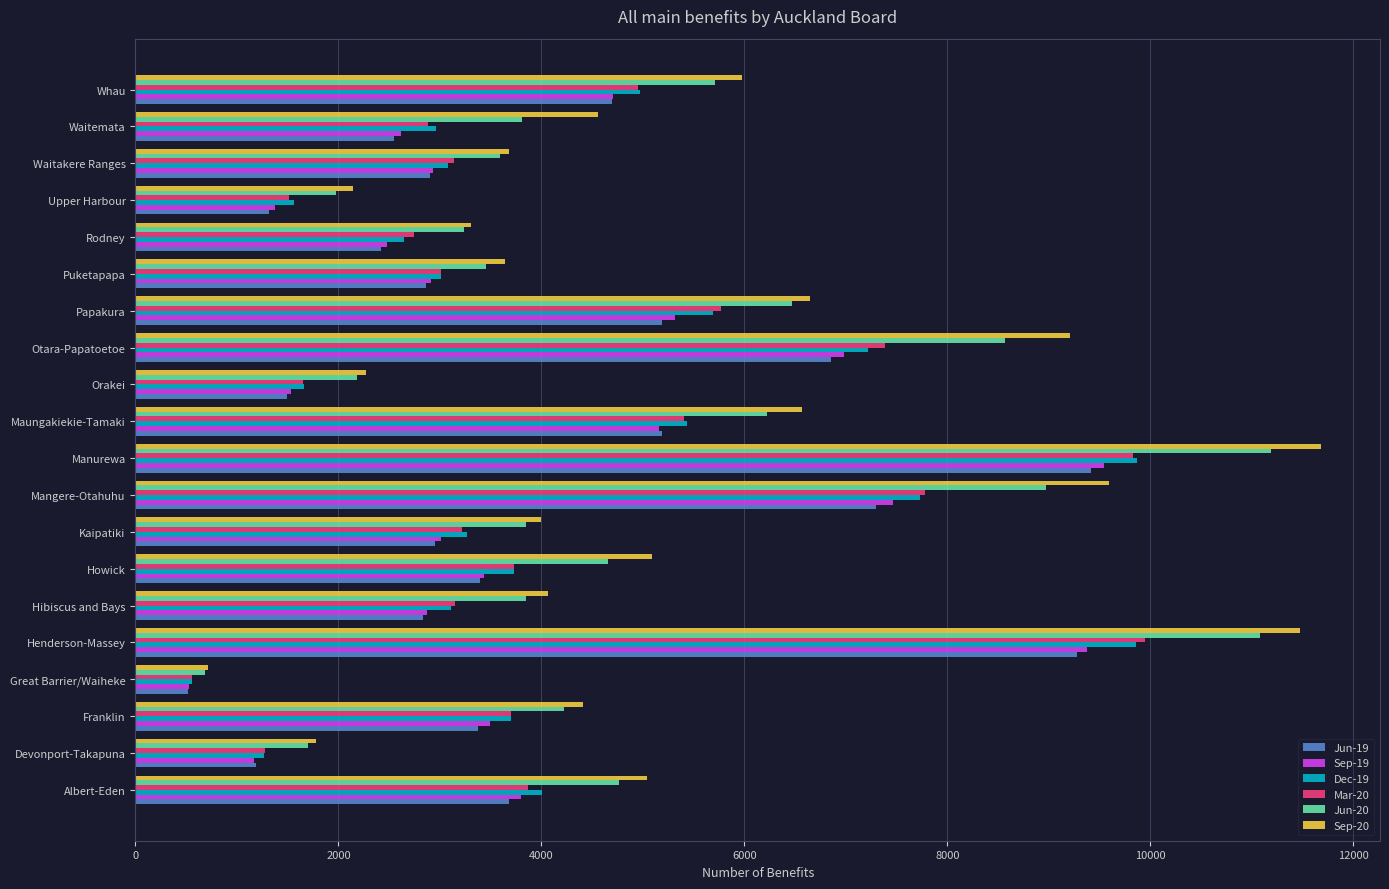

What are all the series names shown in the legend?

Jun-19, Sep-19, Dec-19, Mar-20, Jun-20, Sep-20